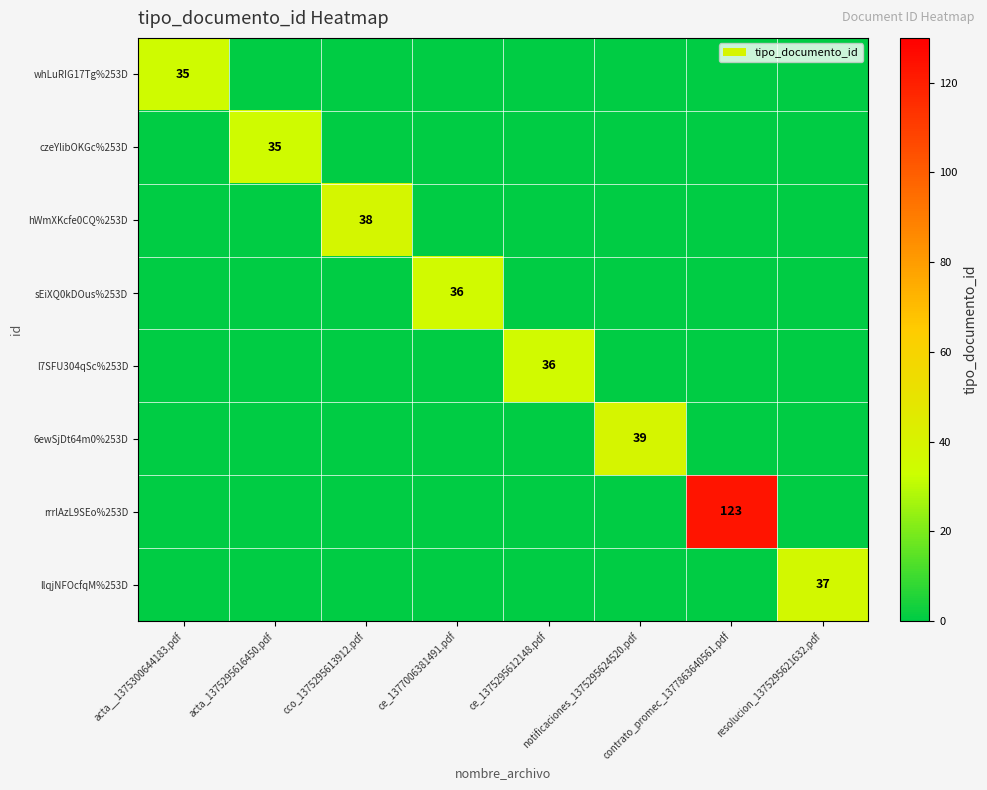

Which series has the largest total across all categories?

rrrlAzL9SEo%253D